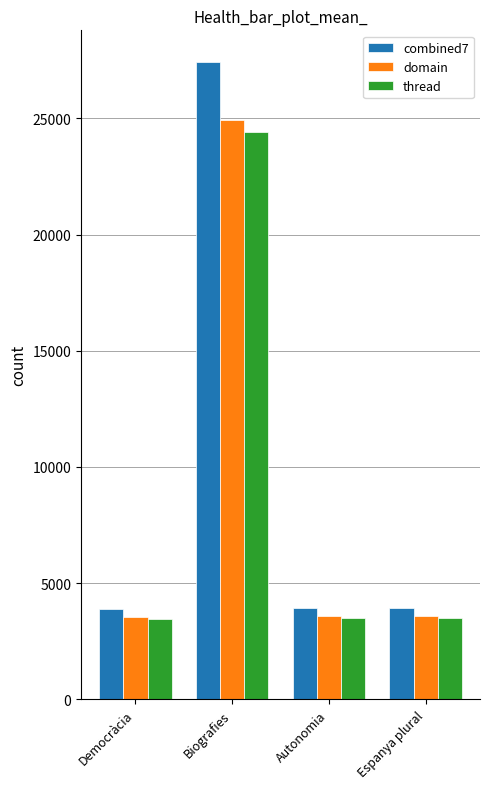

Where is domain nearest to the value 14236?

Espanya plural